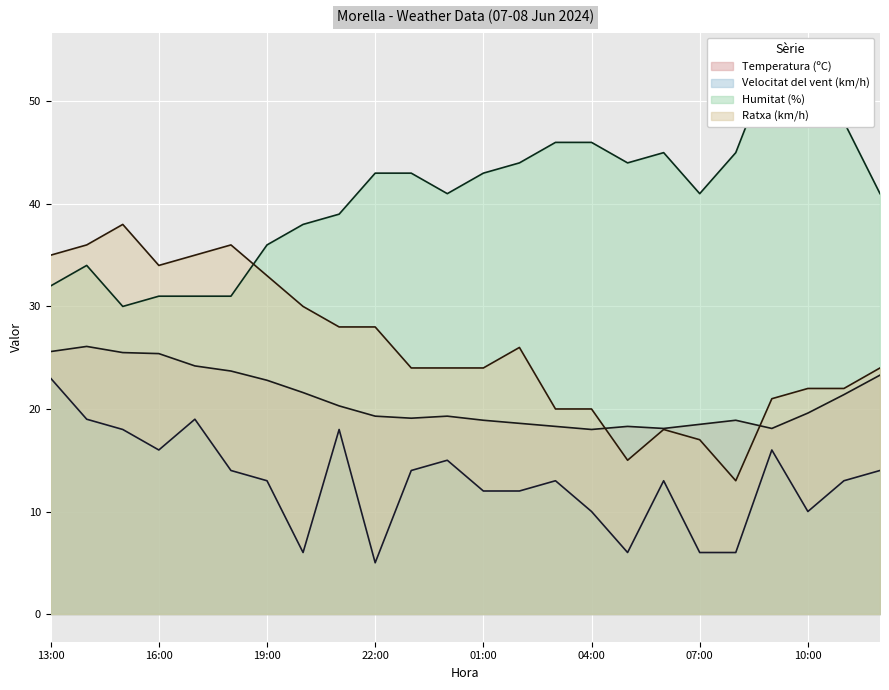

Read the Ratxa (km/h) value at 07:00.

17.0